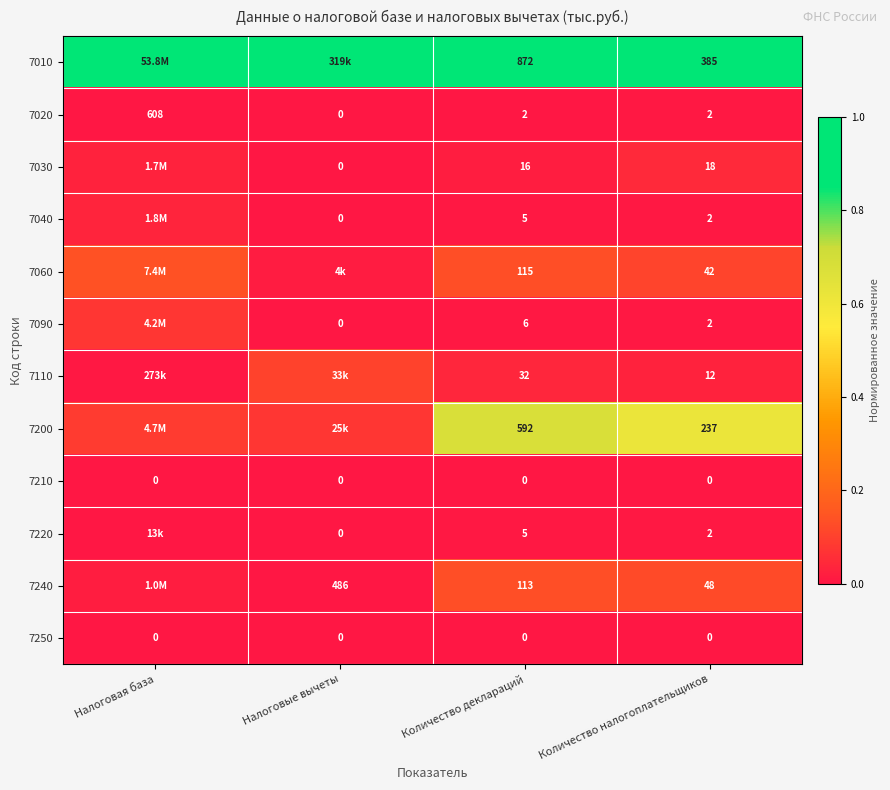

At which label does 7020 first exceed 2?

Налоговая база